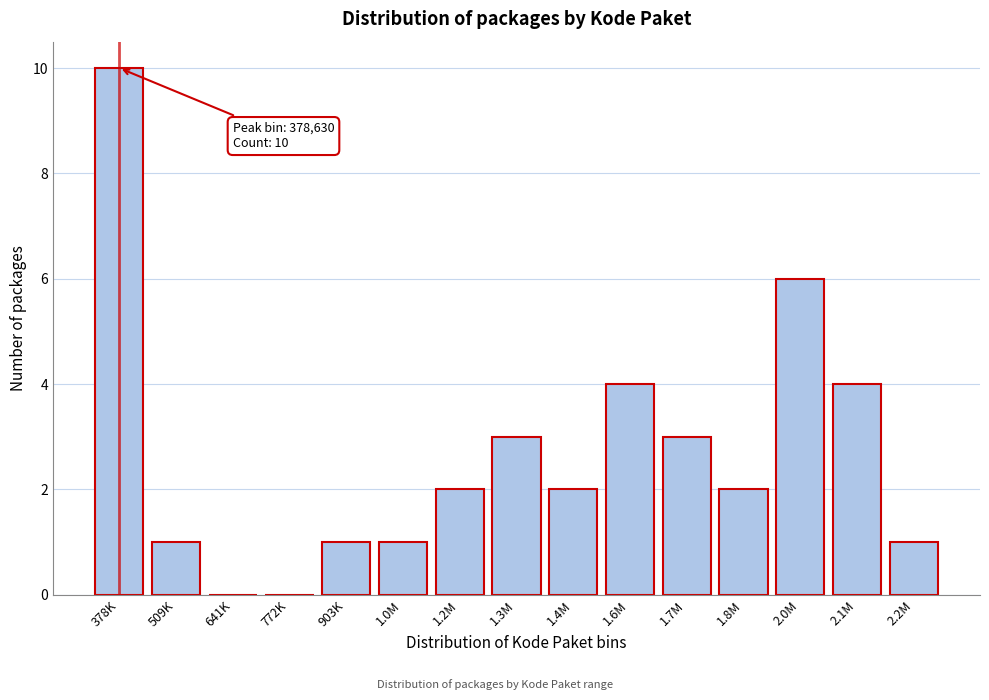

Reading left to right, extract all data points from this chart.

378K=10	509K=1	641K=0	772K=0	903K=1	1.0M=1	1.2M=2	1.3M=3	1.4M=2	1.6M=4	1.7M=3	1.8M=2	2.0M=6	2.1M=4	2.2M=1